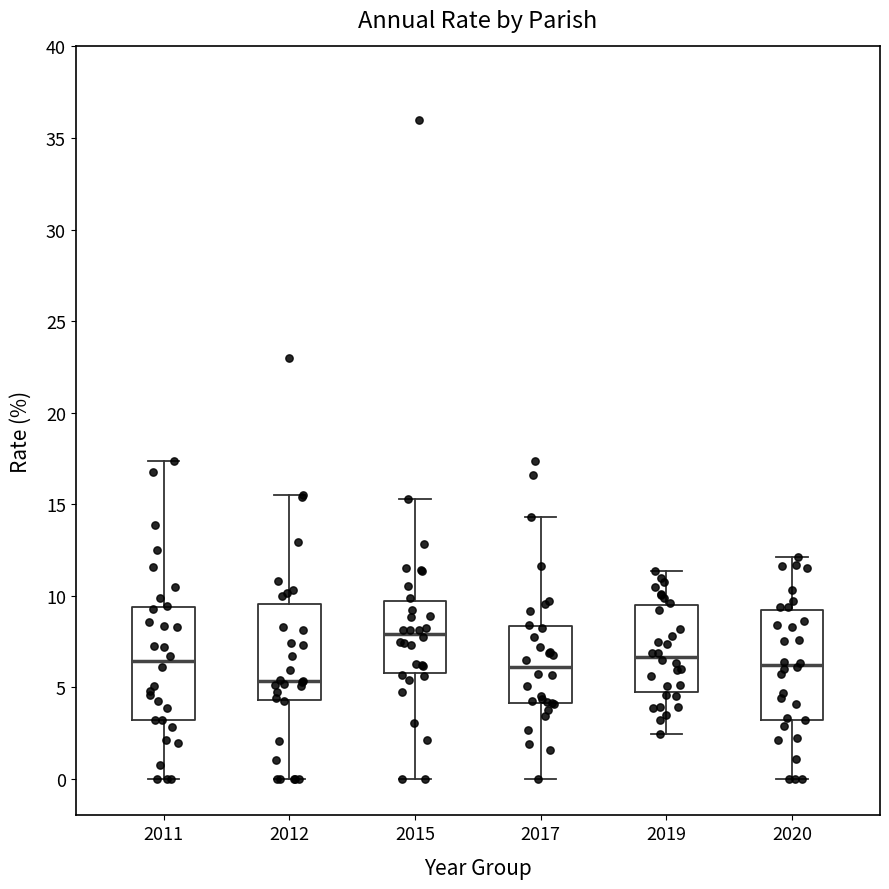

Reading left to right, read every box against the y-axis: the position of its median line, the range the box covers, and the ends of its whiskers. The values are not printed on the chart, so give them approximately, as read against the axis.

2011: median 6.5, box 3.0 to 9.5, whiskers 0.0 to 17.5
2012: median 5.5, box 4.5 to 9.5, whiskers 0.0 to 15.5
2015: median 8.0, box 6.0 to 9.5, whiskers 0.0 to 15.5
2017: median 6.0, box 4.0 to 8.5, whiskers 0.0 to 14.5
2019: median 6.5, box 4.5 to 9.5, whiskers 2.5 to 11.5
2020: median 6.0, box 3.0 to 9.0, whiskers 0.0 to 12.0